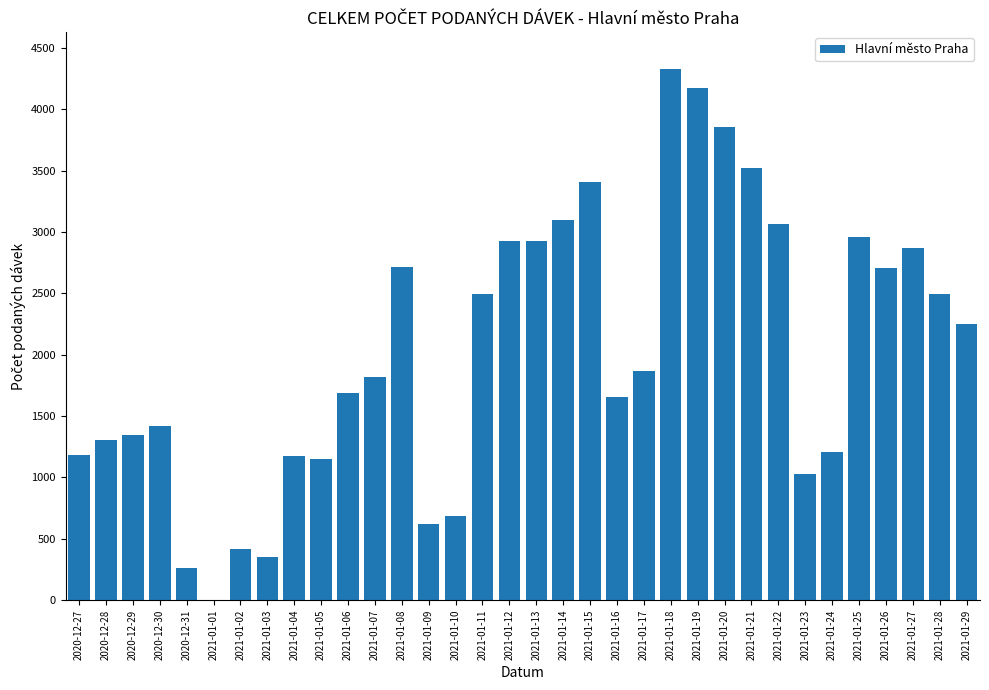

The value at 2021-01-23 is 1028. True or false?

True